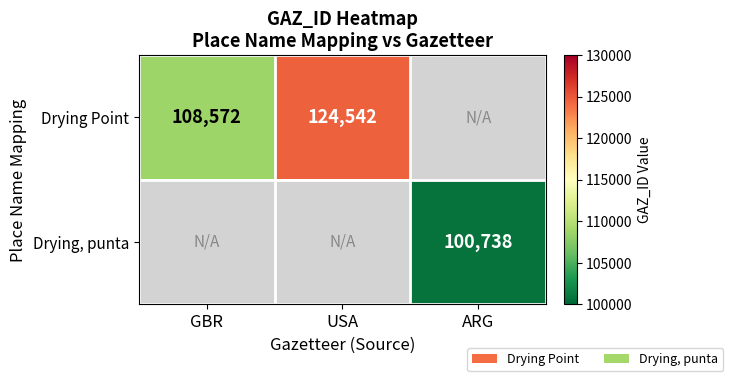

Is it true that Drying, punta equals 62555 at ARG?

False